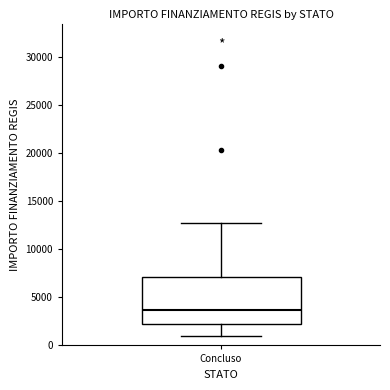

Read this box plot against the y-axis: the position of the median line, the range covered by the box, and the ends of both whiskers. The values are not printed on the chart, so give them approximately, as read against the axis.

median 3500, box 2000 to 7000, whiskers 1000 to 12500